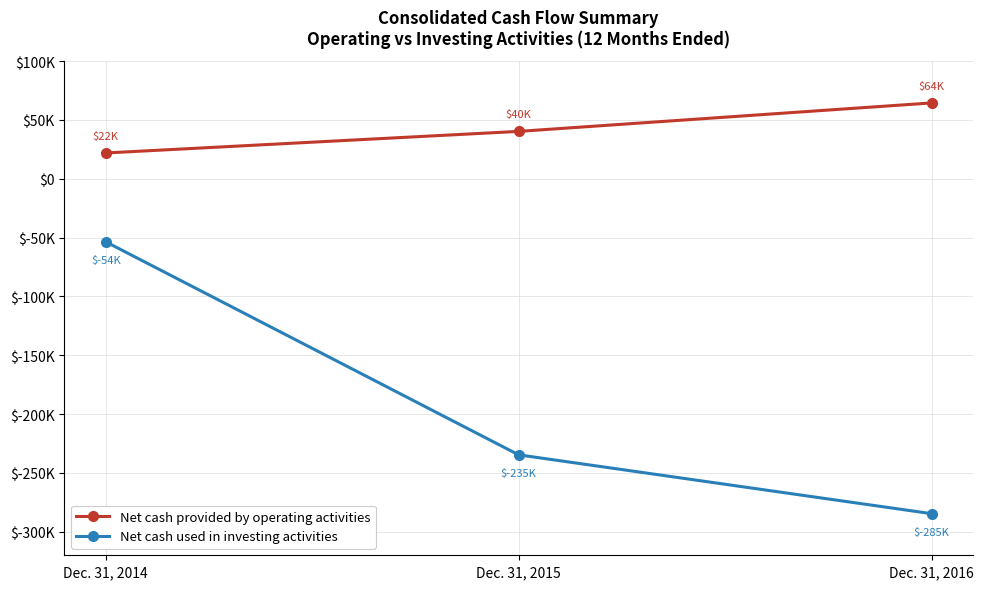

List the series in order of their peak value, highest first.

Net cash provided by operating activities, Net cash used in investing activities